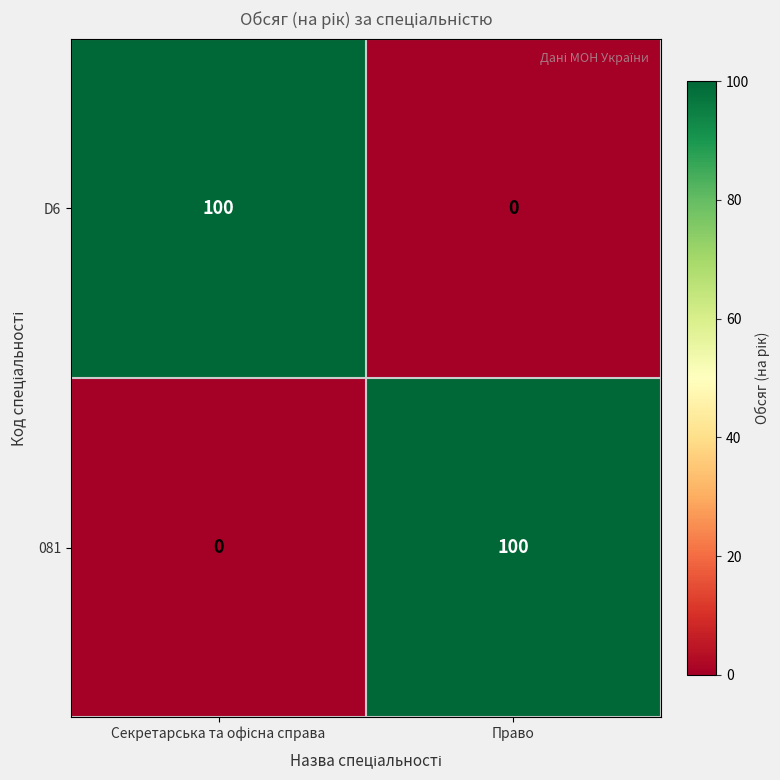

The D6 series shows -38 at Право. True or false?

False